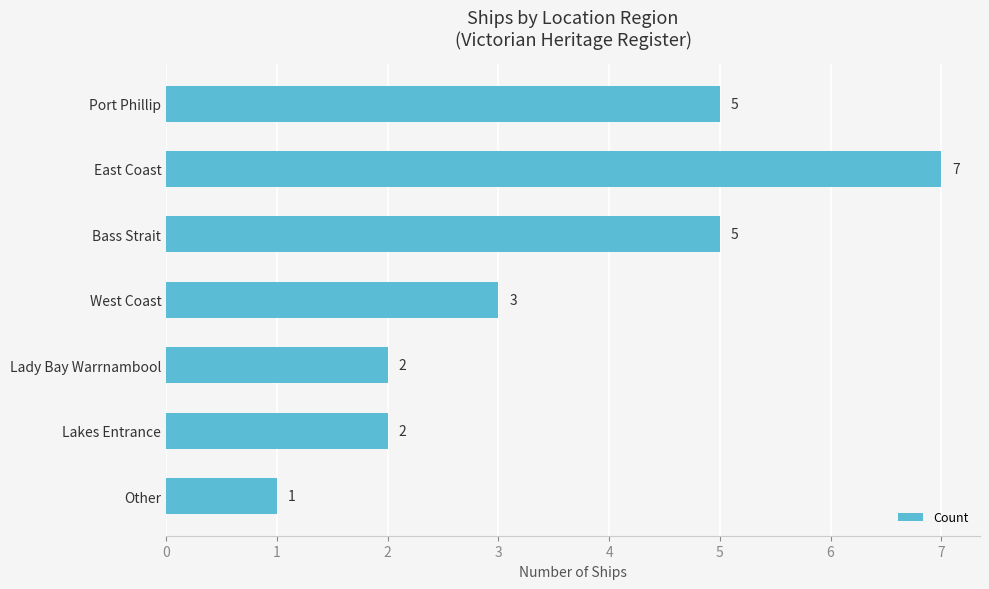

What is the label of the 2nd bar from the bottom?

Lakes Entrance